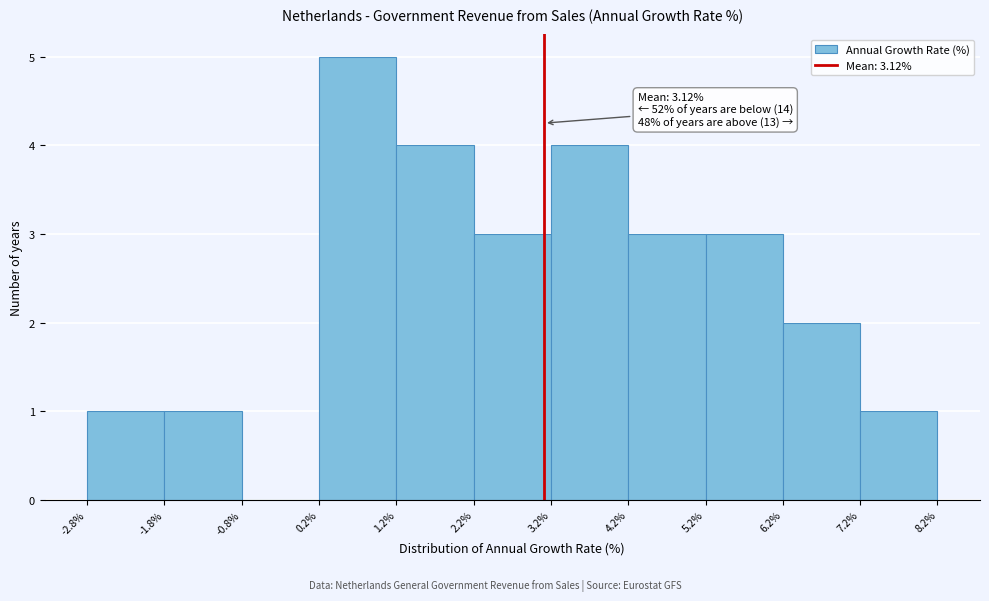

Over which range of the x-axis is the bar tallest?

0.2% to 1.2%